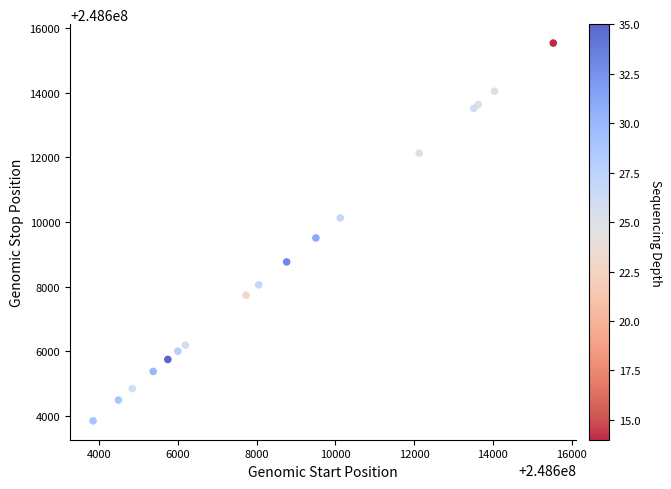

What Y value in the scatter plot is closest to 248609689?

248609504